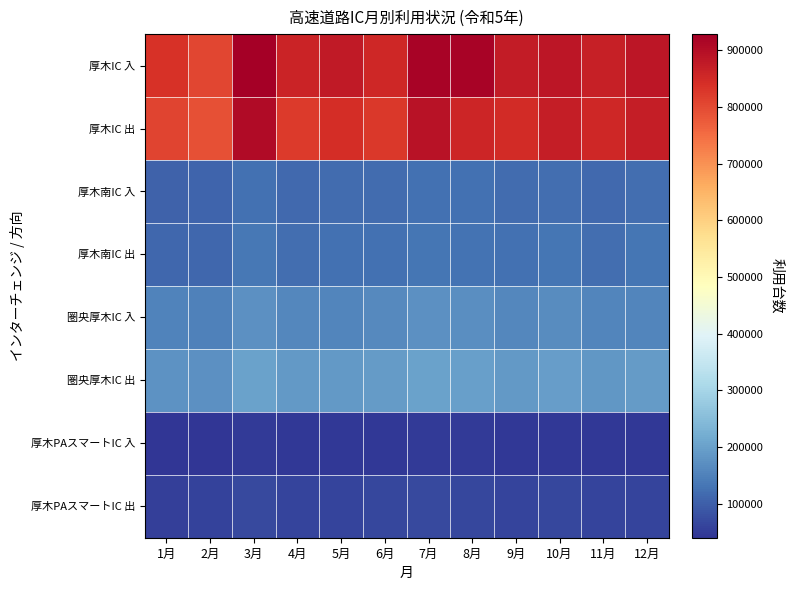

Reading left to right, list all the values displayed in this chart.

厚木IC 入: 1月=835100	2月=805600	3月=928300	4月=858900	5月=878500	6月=853400	7月=920600	8月=918300	9月=874200	10月=883500	11月=867300	12月=886300
厚木IC 出: 1月=807900	2月=790200	3月=904300	4月=822800	5月=844200	6月=825400	7月=892700	8月=857600	9月=846700	10月=871700	11月=854900	12月=871200
厚木南IC 入: 1月=105600	2月=106700	3月=124800	4月=113200	5月=116900	6月=116900	7月=125900	8月=124200	9月=117200	10月=122500	11月=115800	12月=121700
厚木南IC 出: 1月=112400	2月=111400	3月=135000	4月=121300	5月=124100	6月=126400	7月=133500	8月=129200	9月=124100	10月=130800	11月=122000	12月=130300
圏央厚木IC 入: 1月=151200	2月=149900	3月=174800	4月=158900	5月=157700	6月=163500	7月=173200	8月=170400	9月=160500	10月=167700	11月=157500	12月=156200
圏央厚木IC 出: 1月=177900	2月=174400	3月=201400	4月=187200	5月=186200	6月=189900	7月=200700	8月=196500	9月=186400	10月=195200	11月=184500	12月=190700
厚木PAスマートIC 入: 1月=40200	2月=39800	3月=47900	4月=43900	5月=43800	6月=45900	7月=48700	8月=47500	9月=44800	10月=46200	11月=43300	12月=44900
厚木PAスマートIC 出: 1月=56700	2月=58800	3月=69800	4月=62100	5月=62200	6月=64100	7月=68100	8月=66000	9月=62600	10月=65300	11月=60900	12月=63700